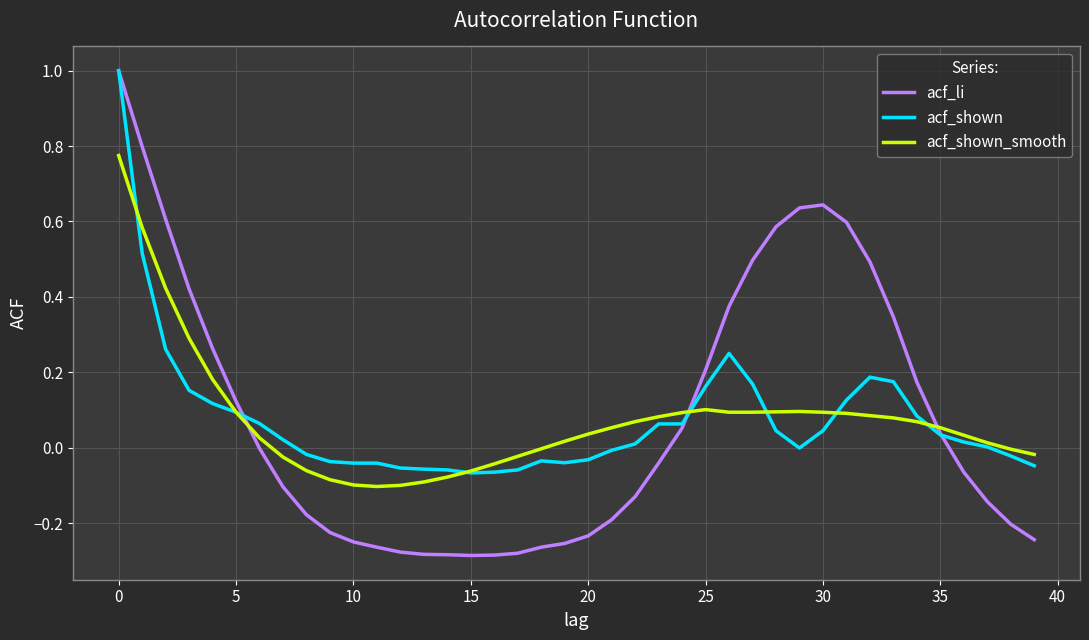

What is the highest value of the acf_shown series?

1.0